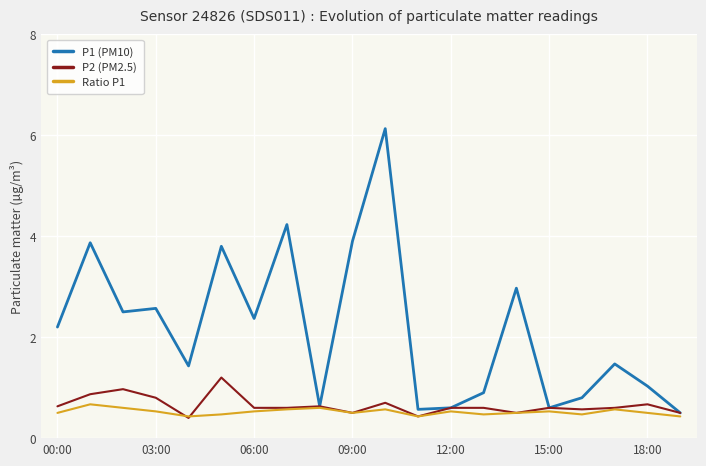

How many Ratio P1 values are between 0 and 1?

20